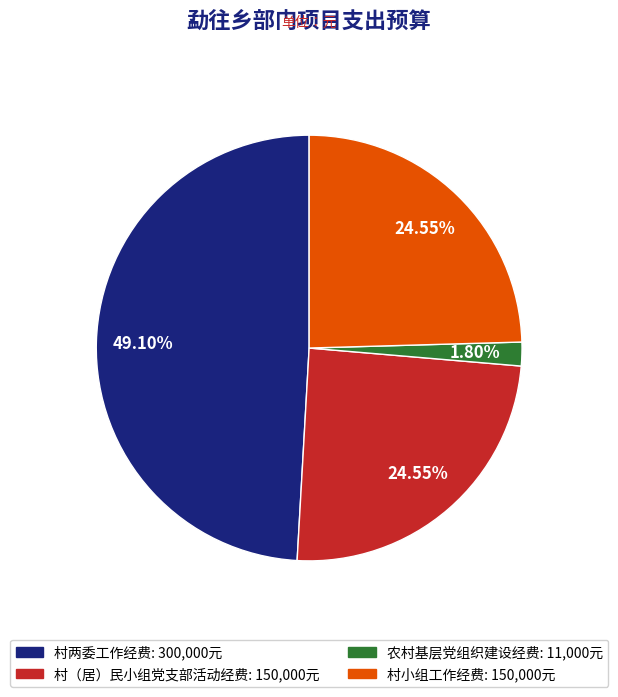

Which category has the biggest portion of the pie?

村两委工作经费